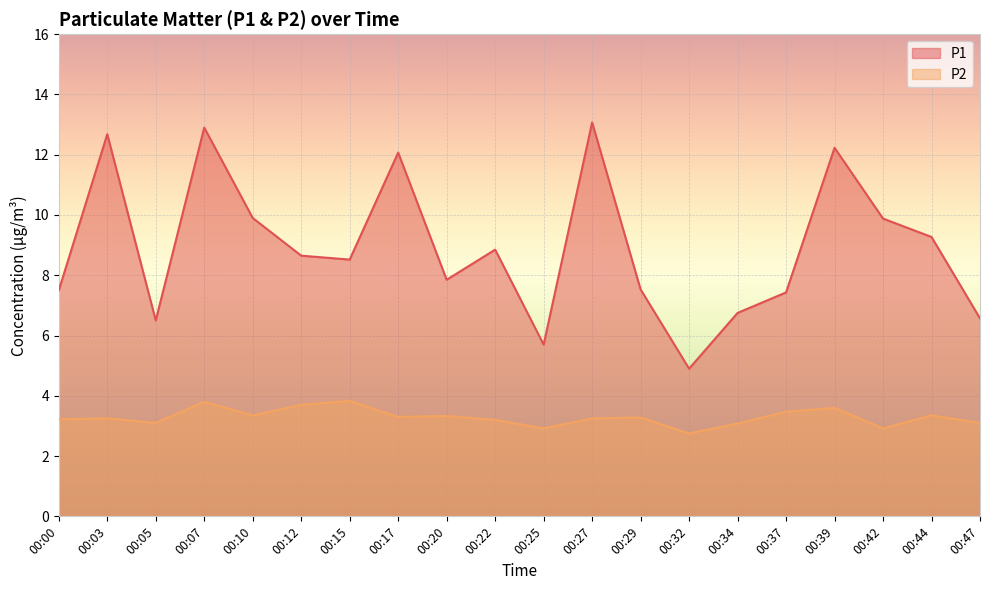

True or false: P2 and P1 intersect in this chart.

False